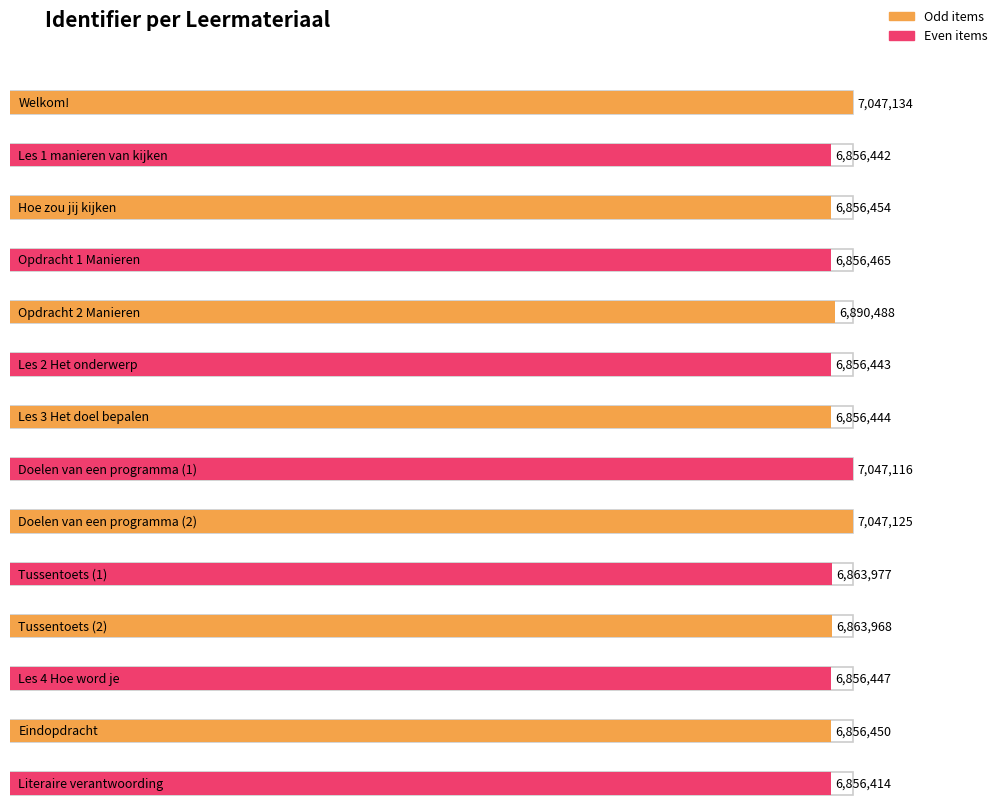

Which has a higher value, Les 4 Hoe word je or Eindopdracht?

Eindopdracht